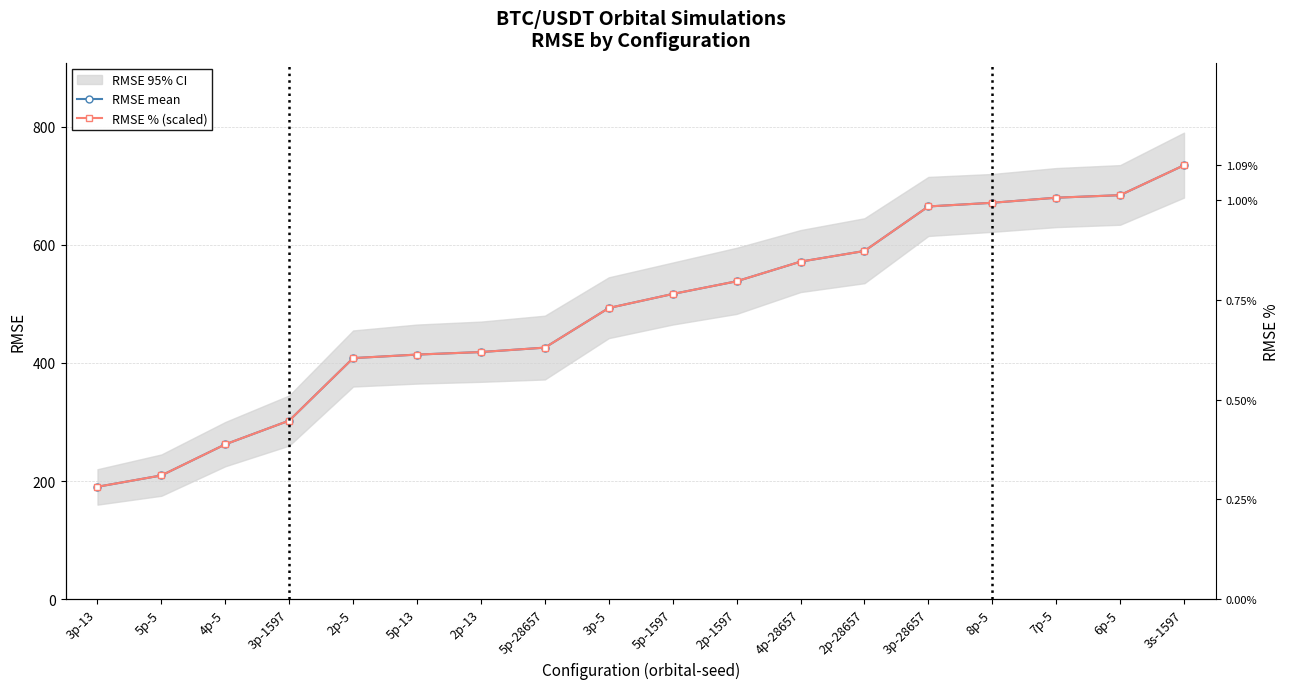

What is the value of the RMSE mean point at the 4th from the left?

302.4